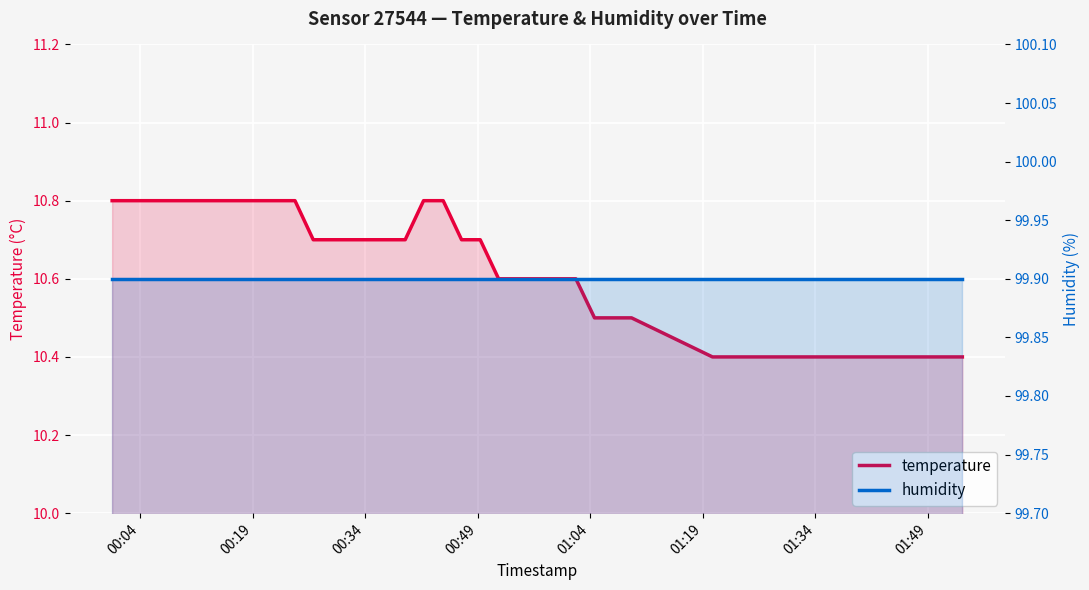

What is the sum of all humidity values?

3996.0